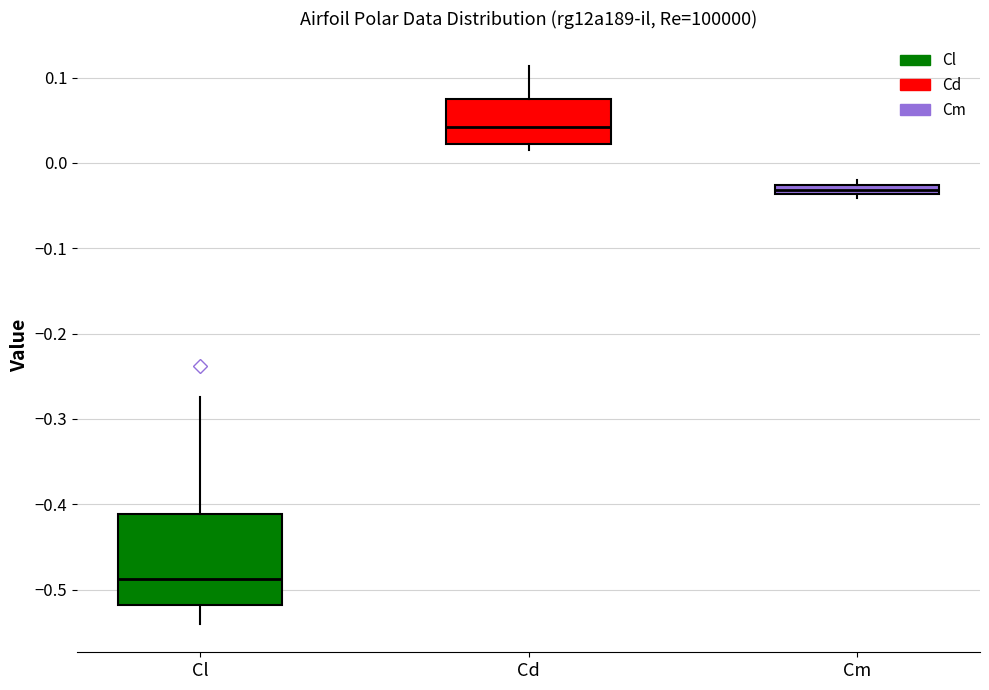

Which box has the highest median line?

Cd